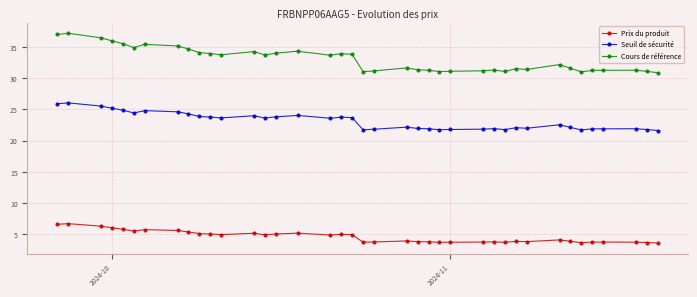

What is the value of the Seuil de sécurité point at the 10th from the left?

23.9